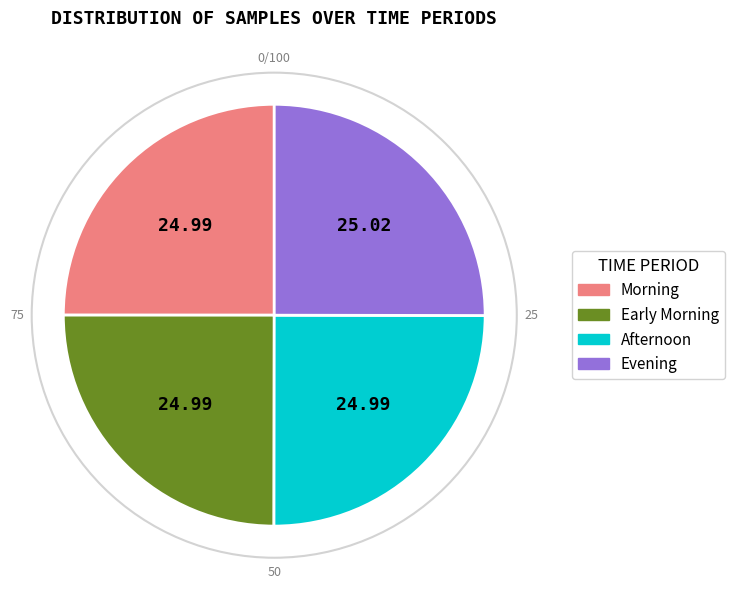

Count the number of slices in the pie.

4